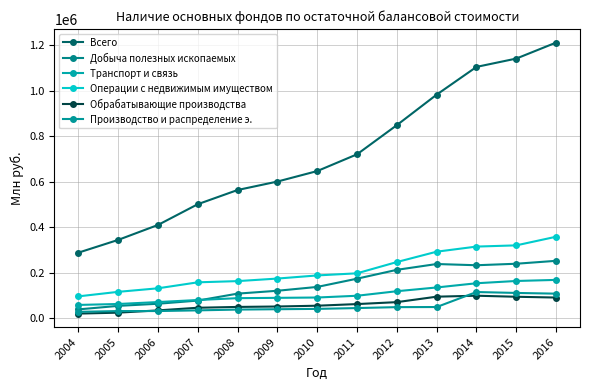

What are all the series names shown in the legend?

Всего, Добыча полезных ископаемых, Транспорт и связь, Операции с недвижимым имуществом, Обрабатывающие производства, Производство и распределение э.